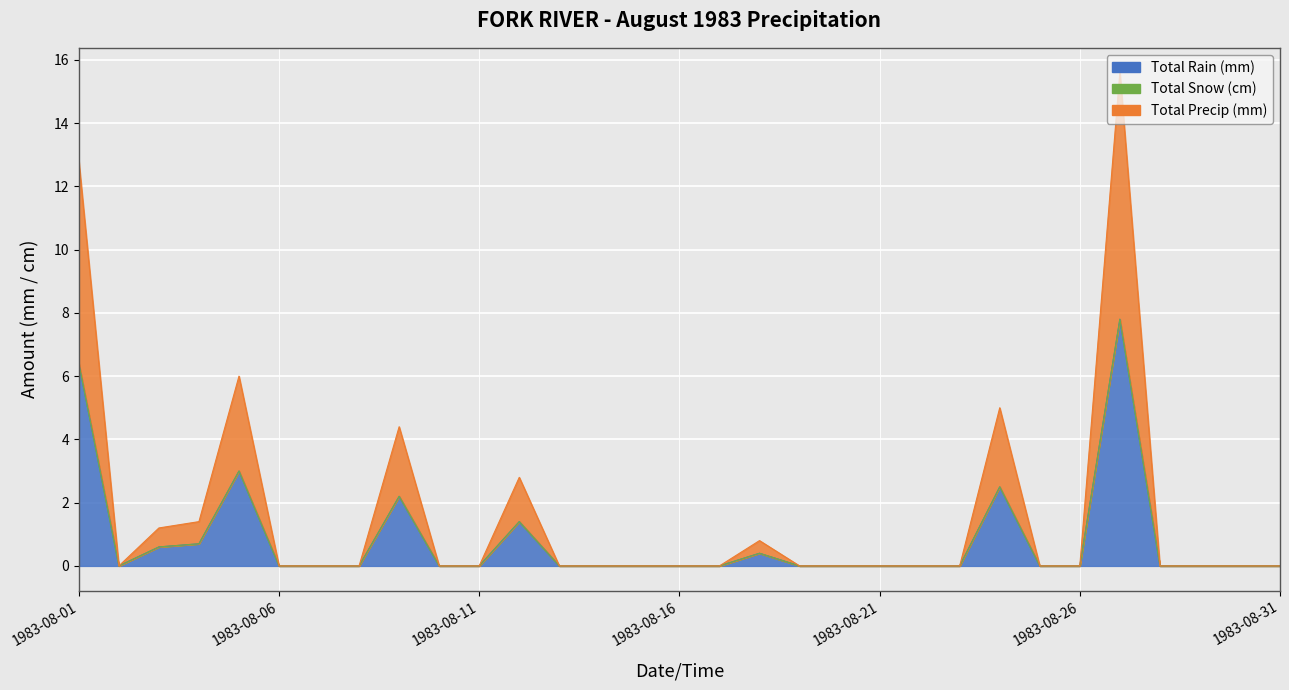

Reading left to right, transcribe all the data shown in this chart.

Total Rain (mm): 6.4	0.0	0.6	0.7	3.0	0.0	0.0	0.0	2.2	0.0	0.0	1.4	0.0	0.0	0.0	0.0	0.0	0.4	0.0	0.0	0.0	0.0	0.0	2.5	0.0	0.0	7.8	0.0	0.0	0.0	0.0
Total Precip (mm): 6.4	0.0	0.6	0.7	3.0	0.0	0.0	0.0	2.2	0.0	0.0	1.4	0.0	0.0	0.0	0.0	0.0	0.4	0.0	0.0	0.0	0.0	0.0	2.5	0.0	0.0	7.8	0.0	0.0	0.0	0.0